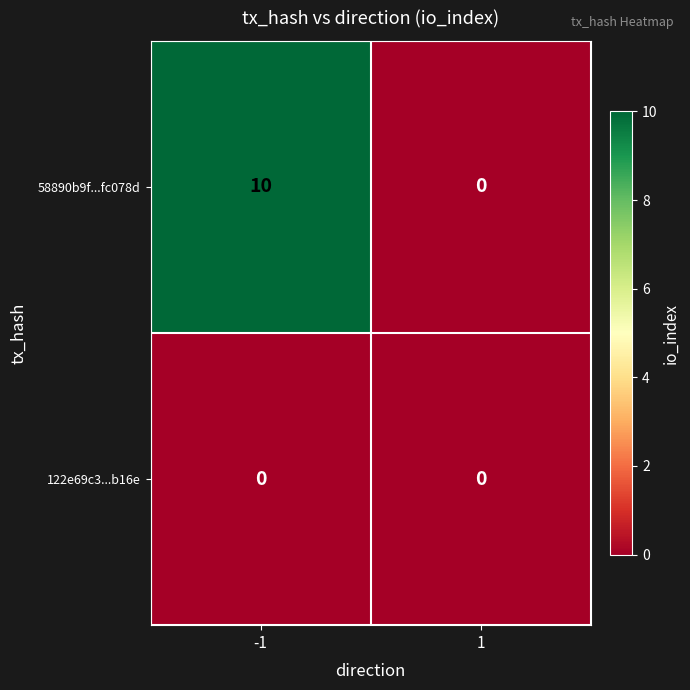

Reading right to left, extract all data points from this chart.

58890b9f...fc078d: 1=0	-1=10
122e69c3...b16e: 1=0	-1=0